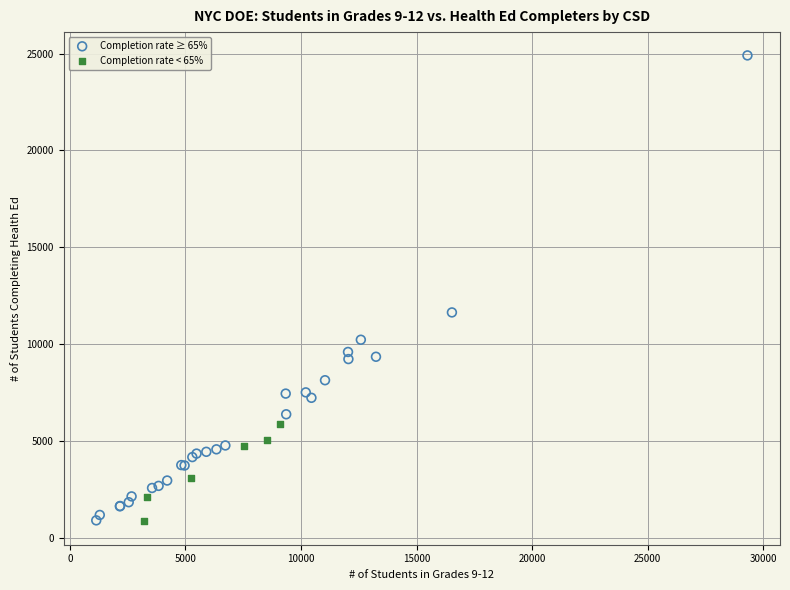

What are all the series names shown in the legend?

Completion rate ≥ 65%, Completion rate < 65%